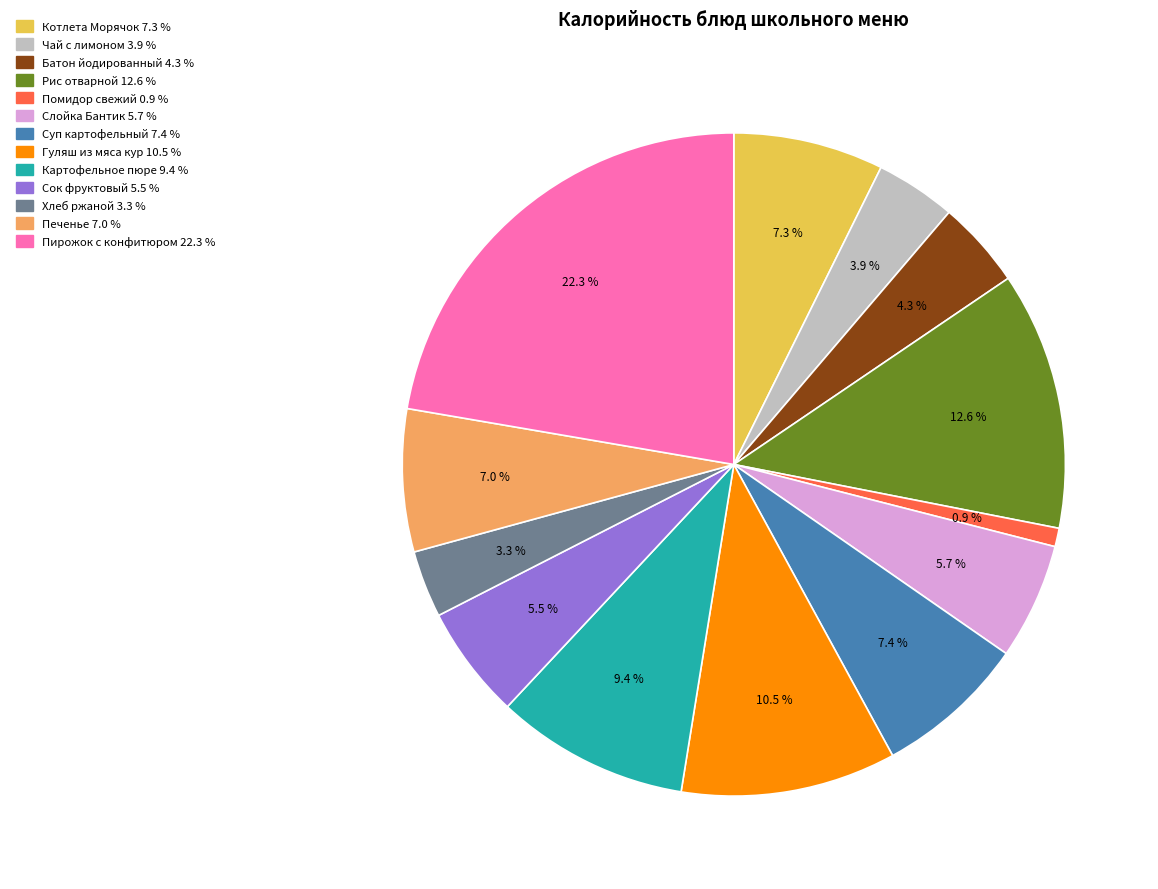

Approximately how many times larger is the value at Пирожок с конфитюром compared to Чай с лимоном?

5.7